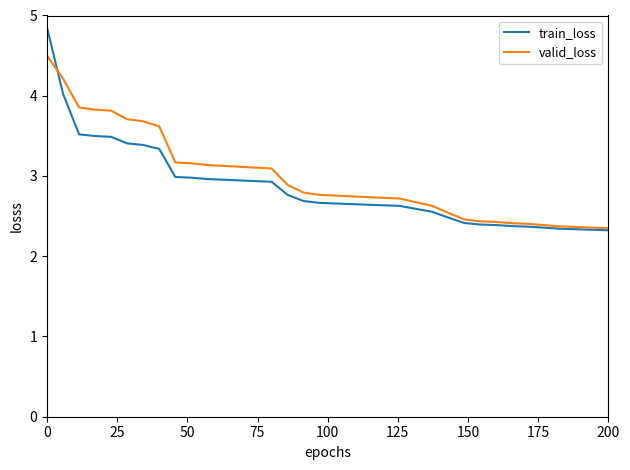

Rank the series by their maximum value, from lowest to highest.

valid_loss, train_loss